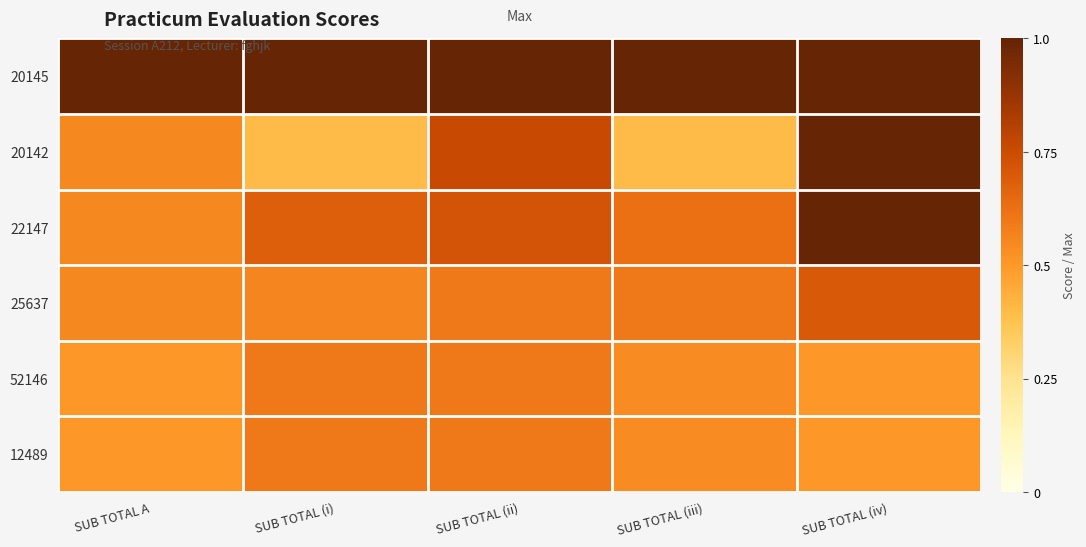

Reading left to right, transcribe all the data shown in this chart.

20145: SUB TOTAL A=1.0	SUB TOTAL (i)=1.0	SUB TOTAL (ii)=1.0	SUB TOTAL (iii)=1.0	SUB TOTAL (iv)=1.0
20142: SUB TOTAL A=0.6	SUB TOTAL (i)=0.4	SUB TOTAL (ii)=0.8	SUB TOTAL (iii)=0.4	SUB TOTAL (iv)=1.0
22147: SUB TOTAL A=0.6	SUB TOTAL (i)=0.7	SUB TOTAL (ii)=0.7	SUB TOTAL (iii)=0.6	SUB TOTAL (iv)=1.0
25637: SUB TOTAL A=0.6	SUB TOTAL (i)=0.6	SUB TOTAL (ii)=0.6	SUB TOTAL (iii)=0.6	SUB TOTAL (iv)=0.7
52146: SUB TOTAL A=0.5	SUB TOTAL (i)=0.6	SUB TOTAL (ii)=0.6	SUB TOTAL (iii)=0.5	SUB TOTAL (iv)=0.5
12489: SUB TOTAL A=0.5	SUB TOTAL (i)=0.6	SUB TOTAL (ii)=0.6	SUB TOTAL (iii)=0.5	SUB TOTAL (iv)=0.5